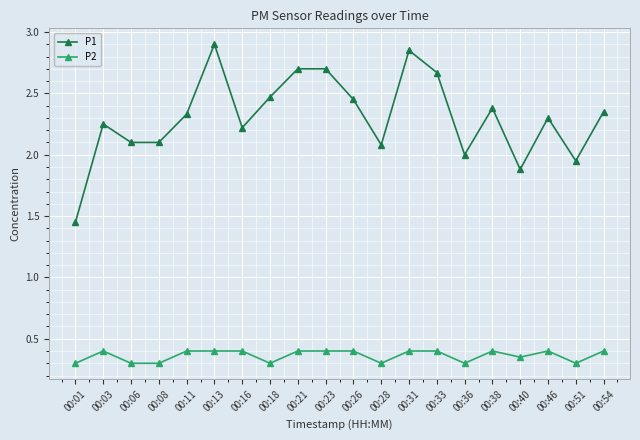

True or false: P1 has a value of 1.9 at 00:40.

True